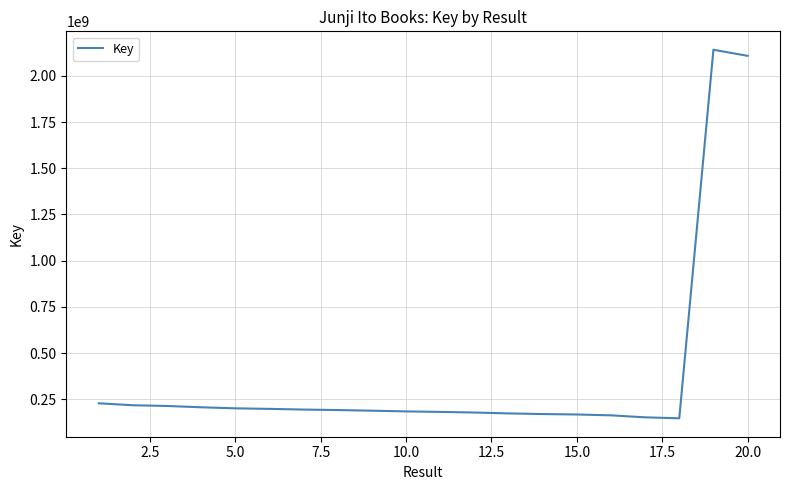

How many categories are shown in the chart?

20